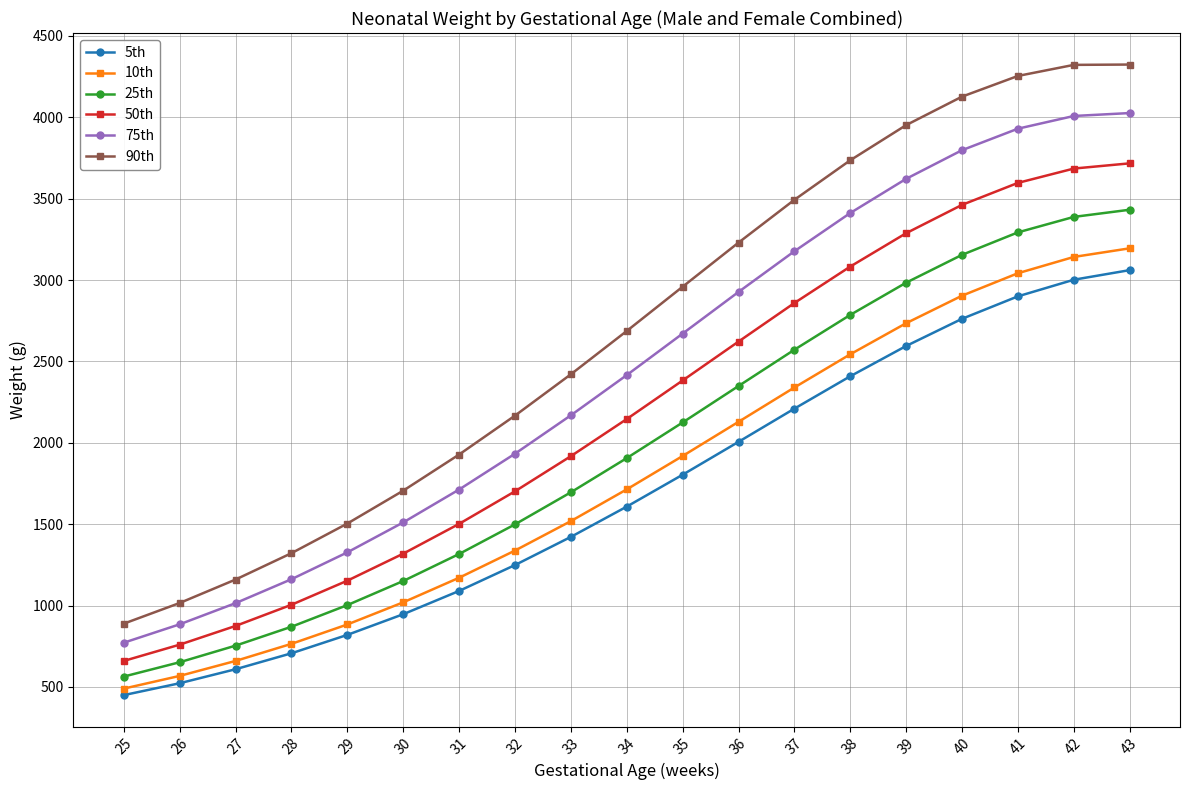

Is it true that 50th equals 328 at 30?

False